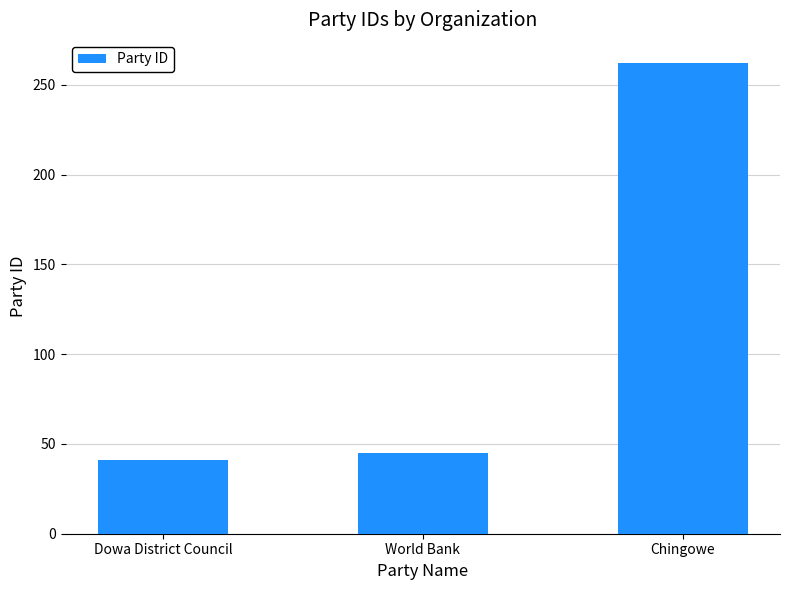

True or false: the data shows 45 at World Bank.

True